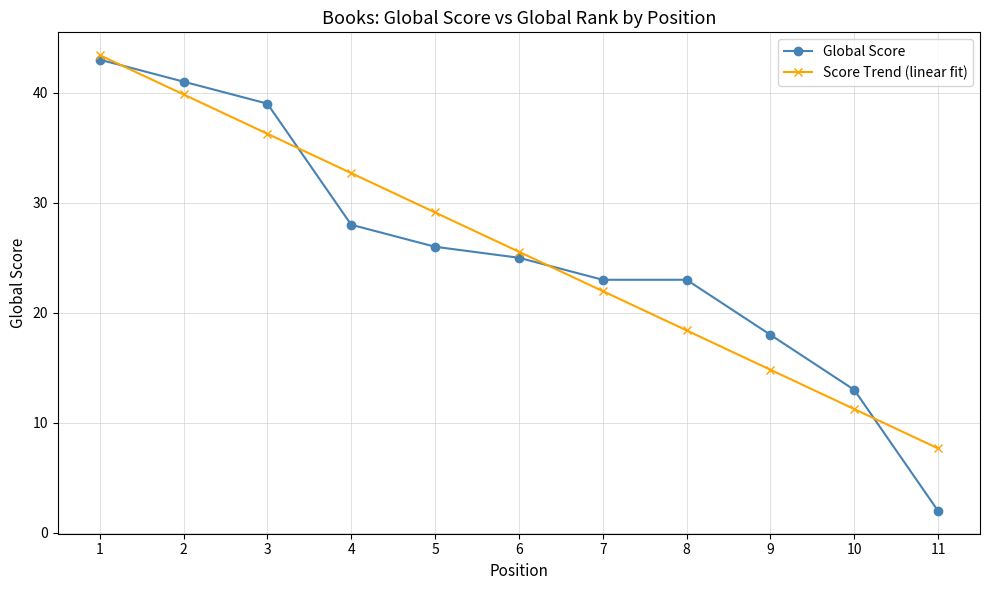

Reading left to right, transcribe all the data shown in this chart.

Global Score: 43.0	41.0	39.0	28.0	26.0	25.0	23.0	23.0	18.0	13.0	2.0
Score Trend (linear fit): 43.4	39.8	36.3	32.7	29.1	25.5	22.0	18.4	14.8	11.3	7.7